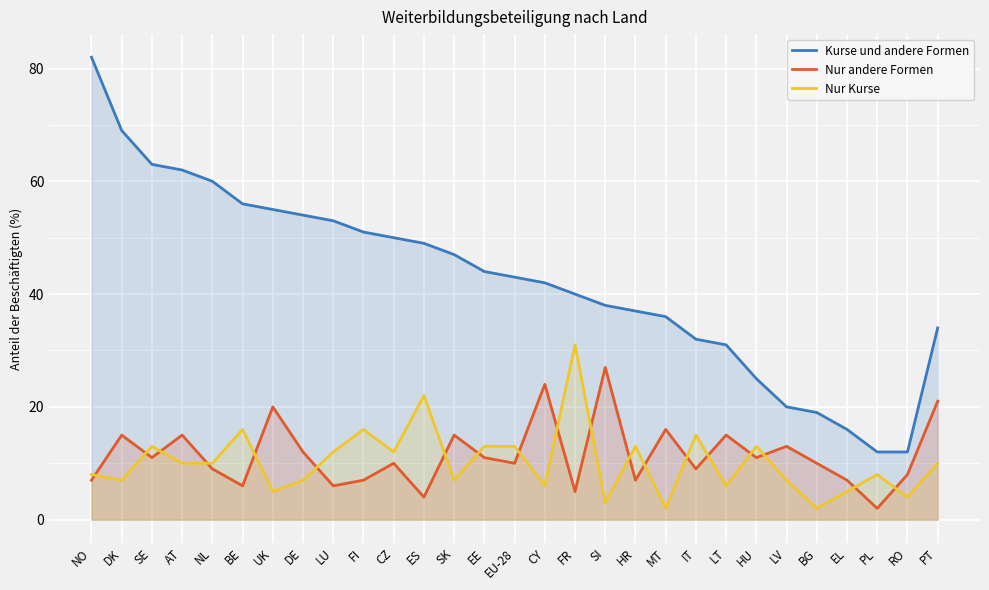

In Nur Kurse, how many points are higher than both neighbors (excluding endpoints)?

9